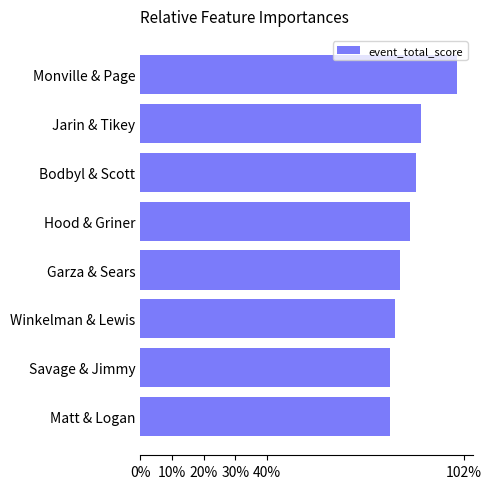

Does the chart contain stacked bars?

No